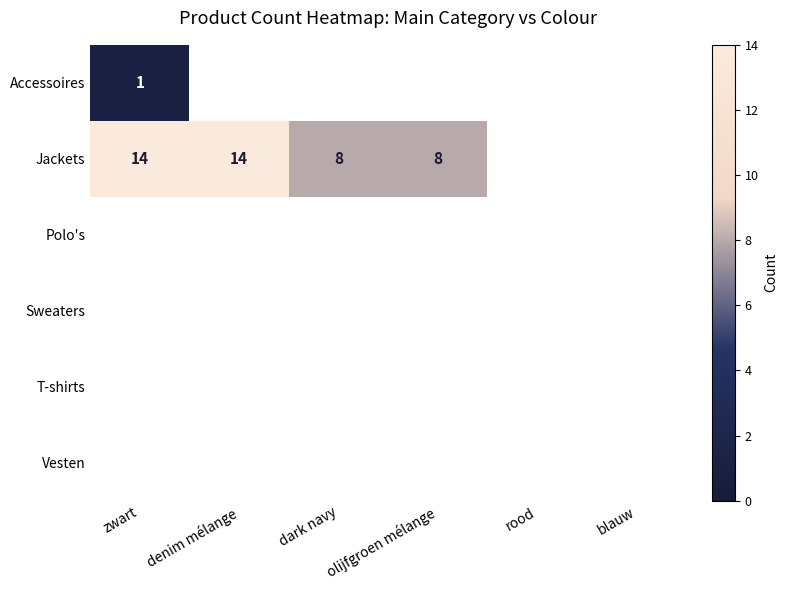

What is the sum of the Jackets values at dark navy and zwart?

22